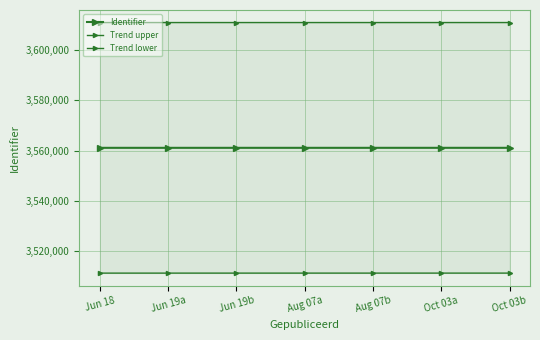

True or false: Trend lower has a value of 3511098.0 at Oct 03a.

True